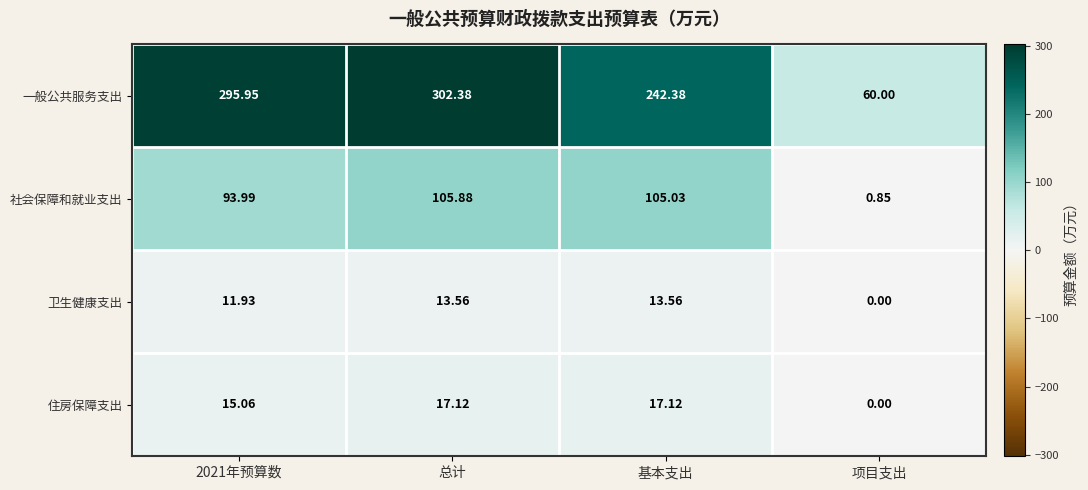

Is the value of 一般公共服务支出 at 2021年预算数 greater than the value of 社会保障和就业支出 at 基本支出?

Yes